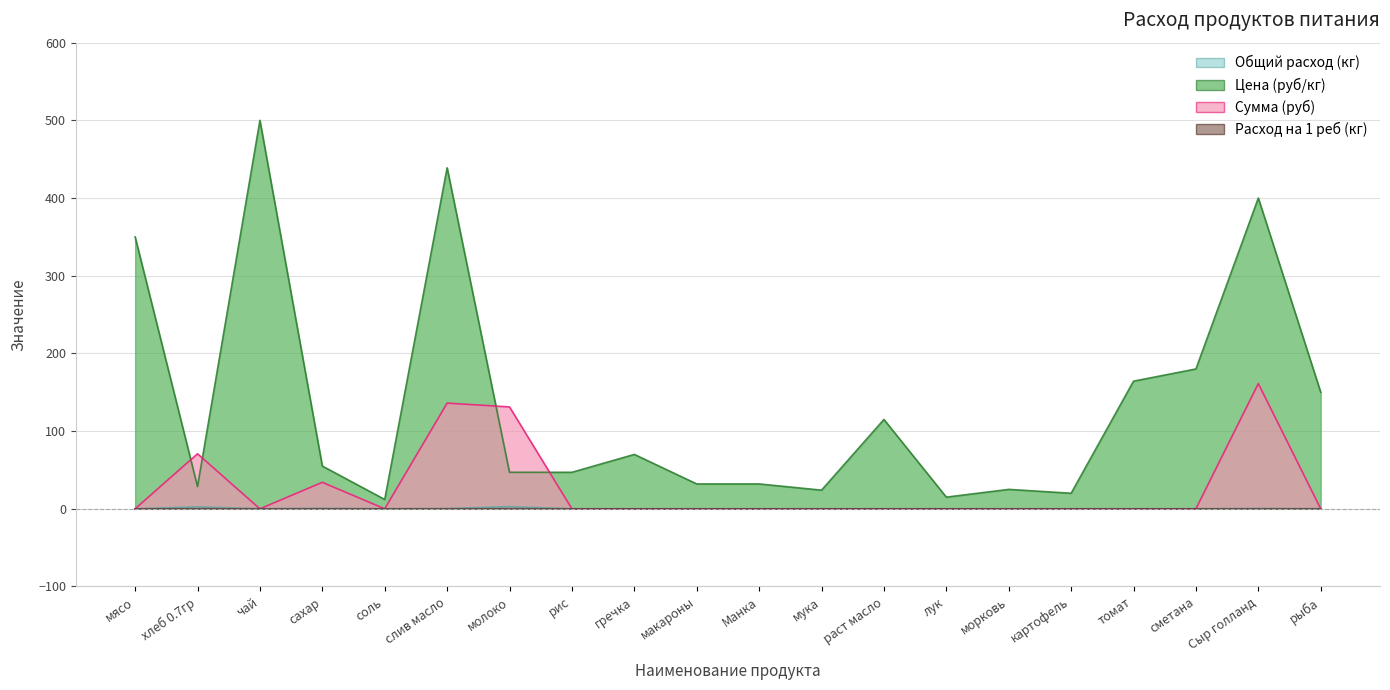

At how many categories does at least one series exceed 85?

9